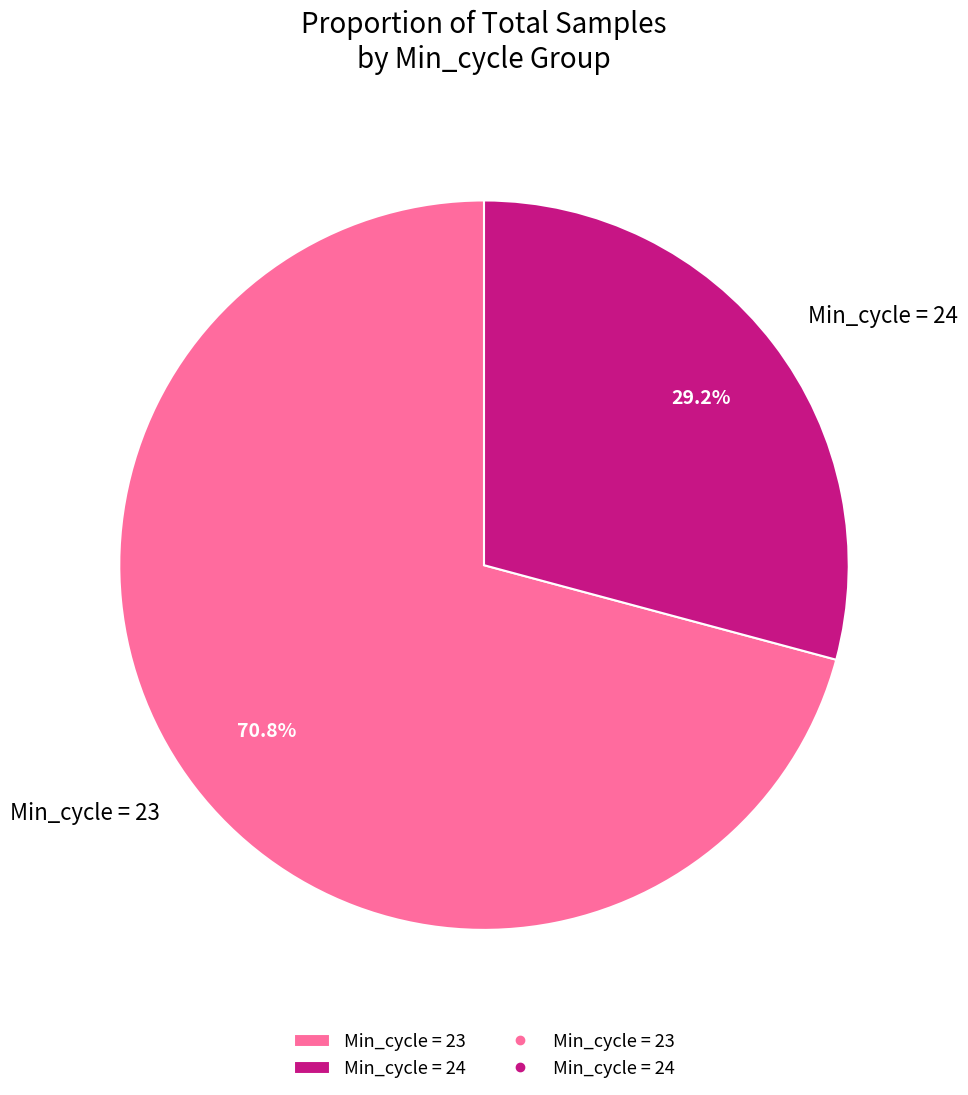

To the nearest percent, what is the average slice percentage?

50%